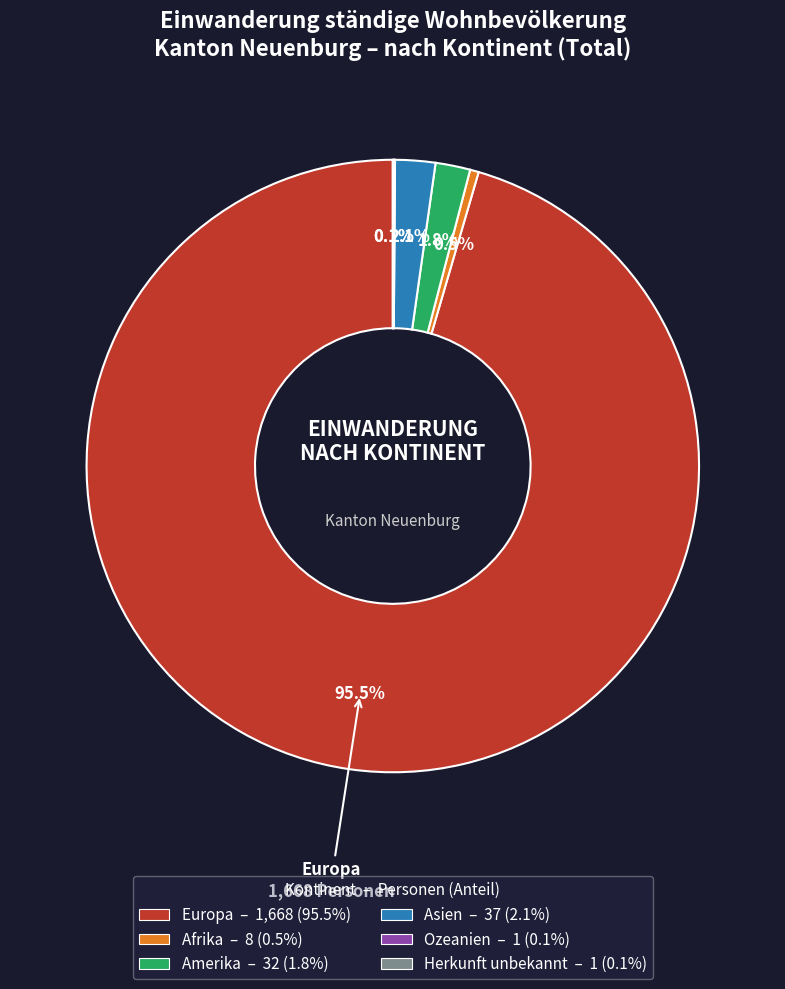

Is it true that Asien is 11% of the pie?

False